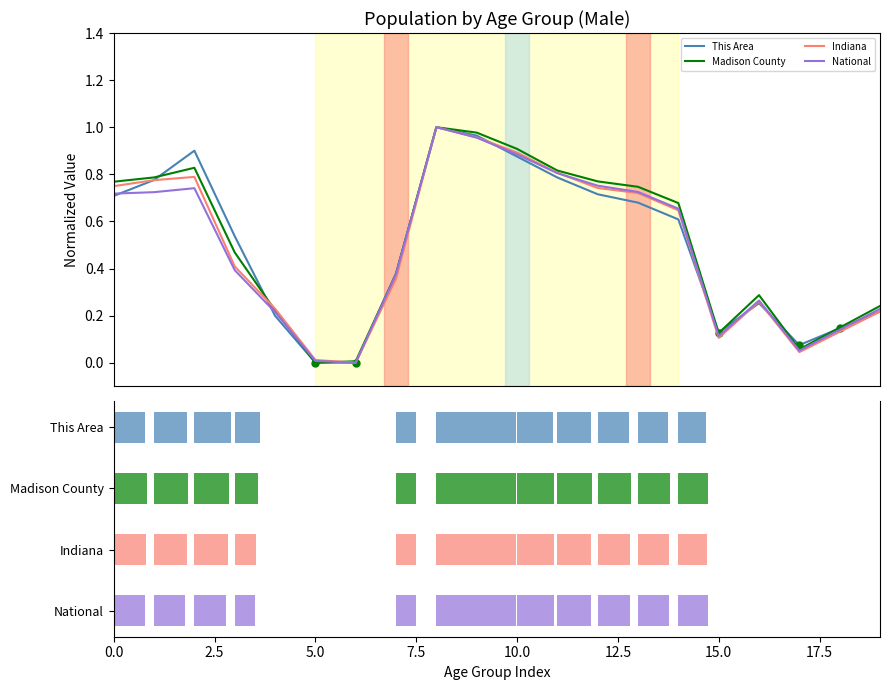

What is the total value across all series at 17?

0.2